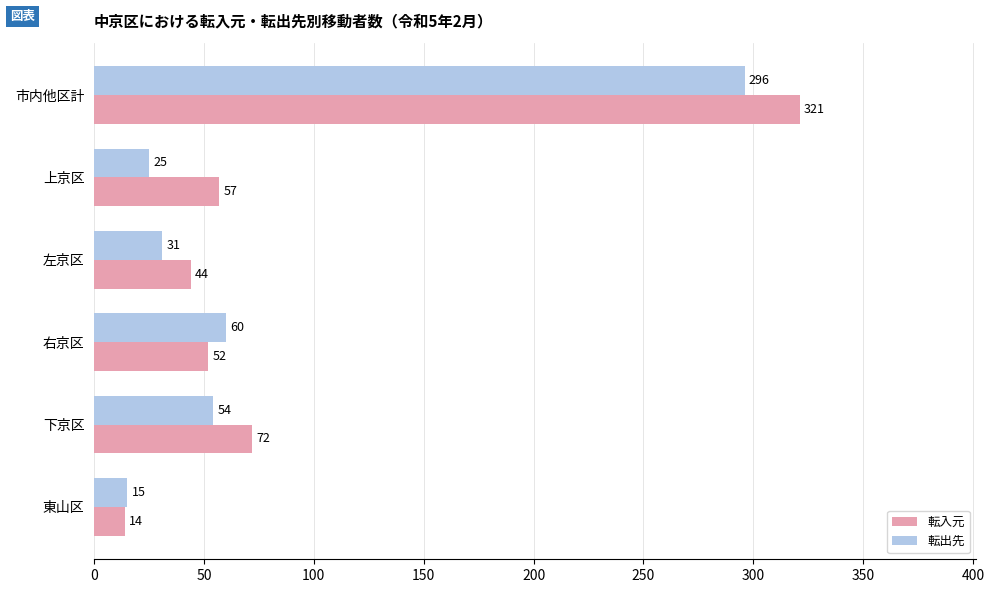

Between 市内他区計 and 右京区, which series saw the biggest shift?

転入元